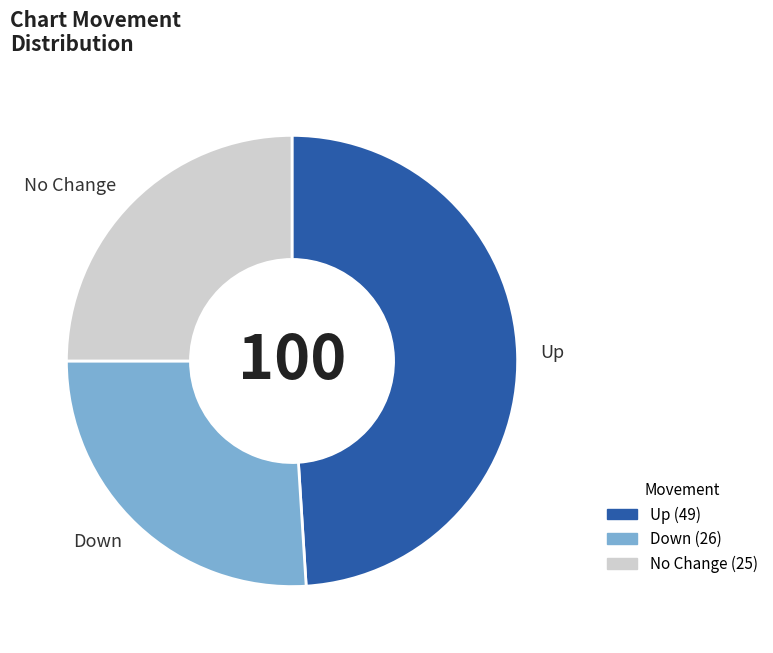

Is there a majority slice in this chart?

No